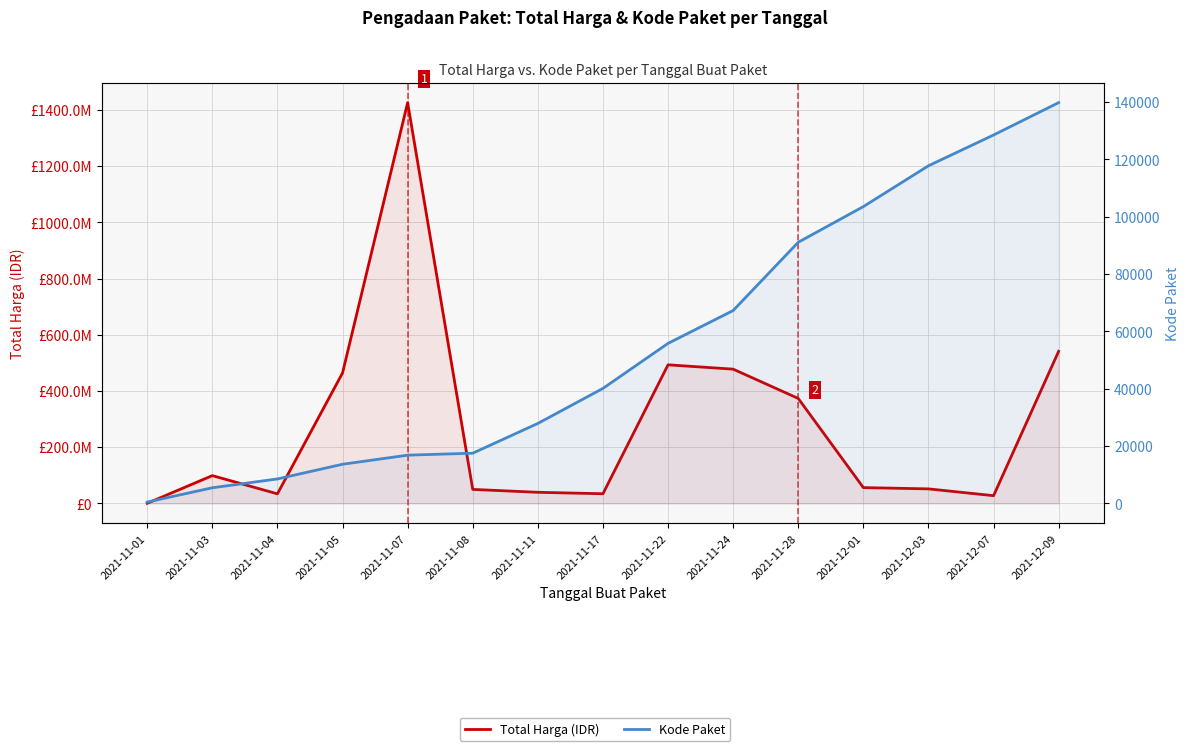

List the series in order of their peak value, lowest first.

Kode Paket, Total Harga (IDR)